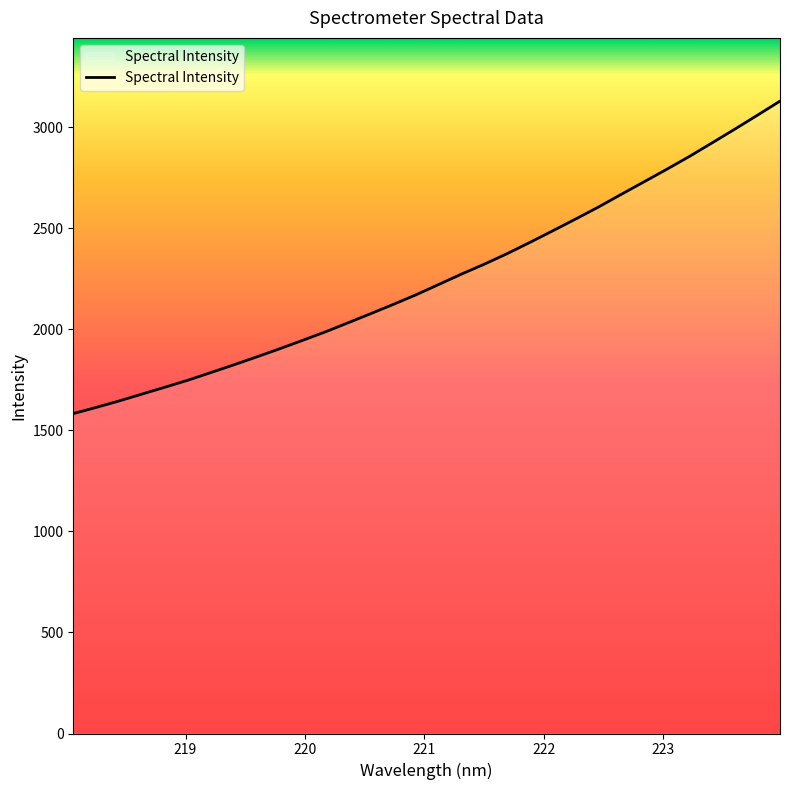

Does the chart have visible grid lines?

No